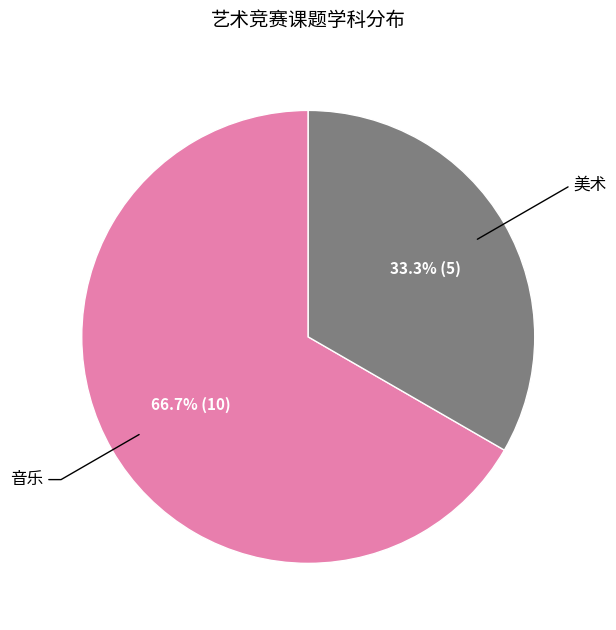

How many segments does this pie chart have?

2